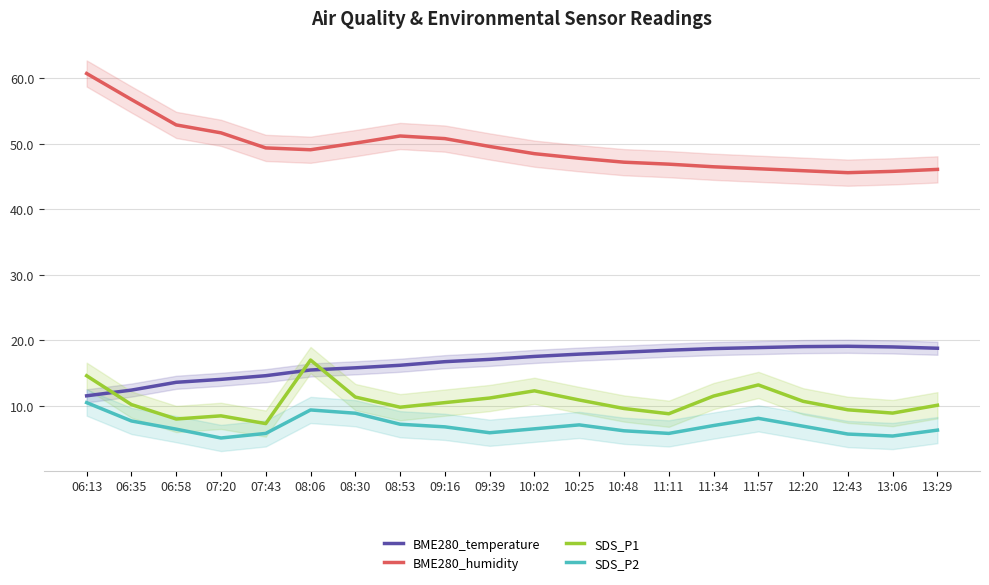

What is the difference between the BME280_humidity values at 11:34 and 12:43?

0.9